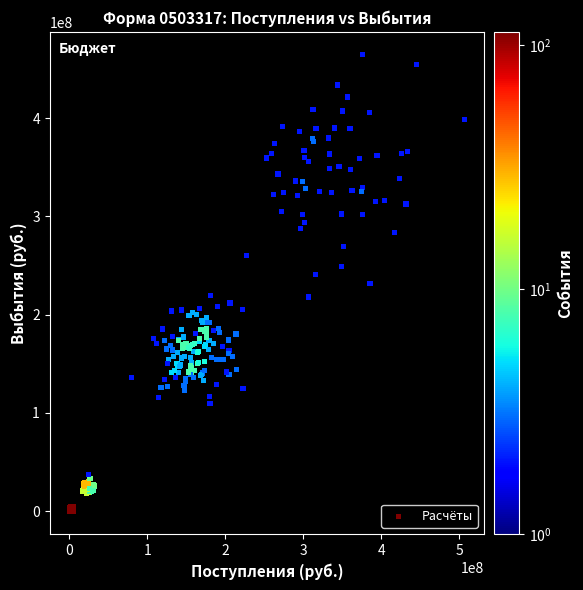

What is the range of X values (max minus min)?

506412887.1